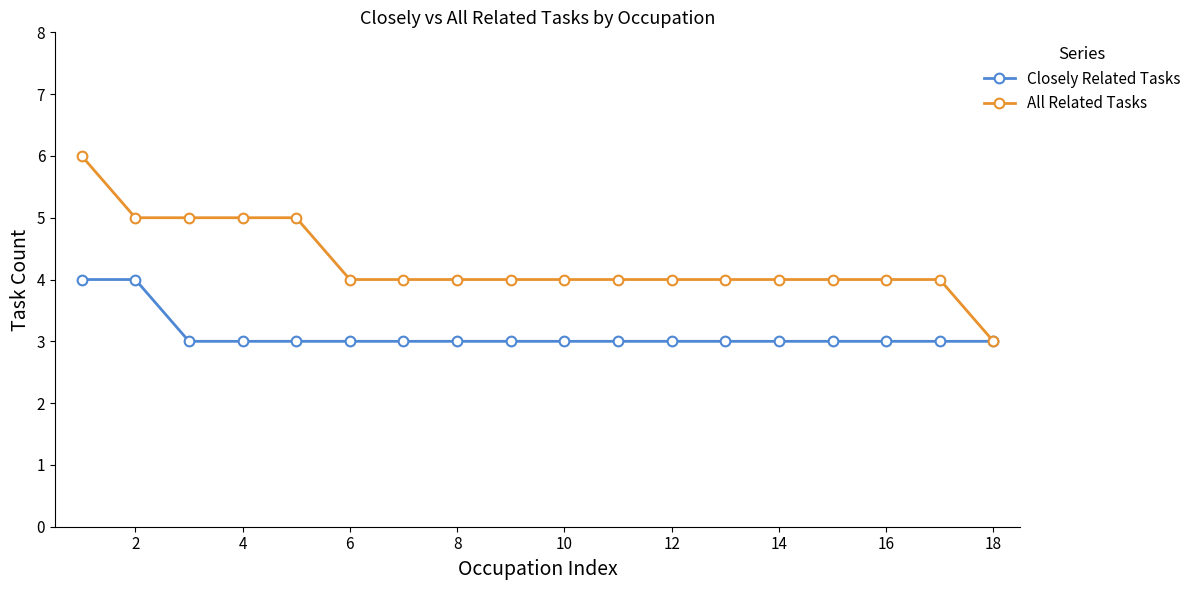

What are all the series names shown in the legend?

Closely Related Tasks, All Related Tasks